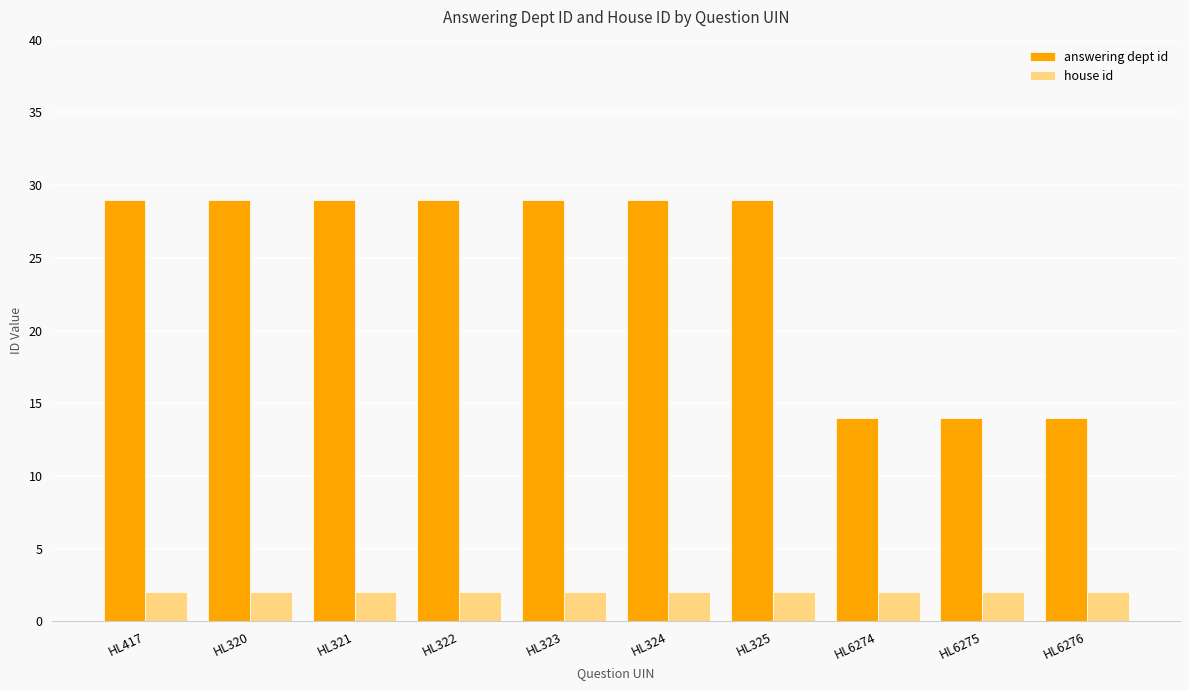

Rank the series by their maximum value, from highest to lowest.

answering dept id, house id